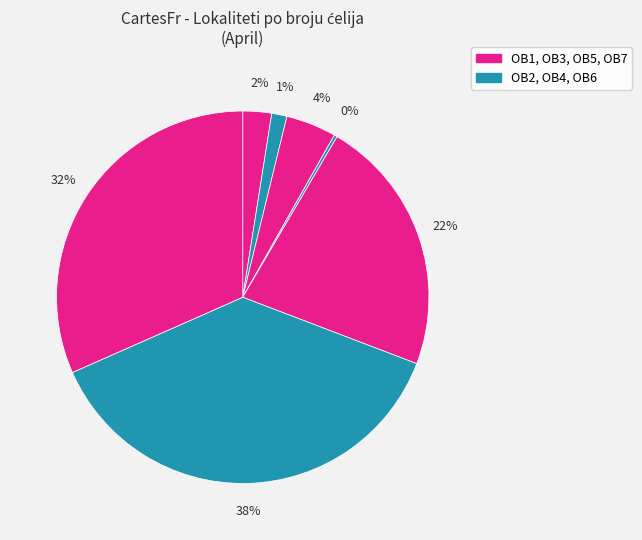

Rank the categories by value from highest to lowest.

OB6, OB7, OB5, OB3, OB1, OB2, OB4